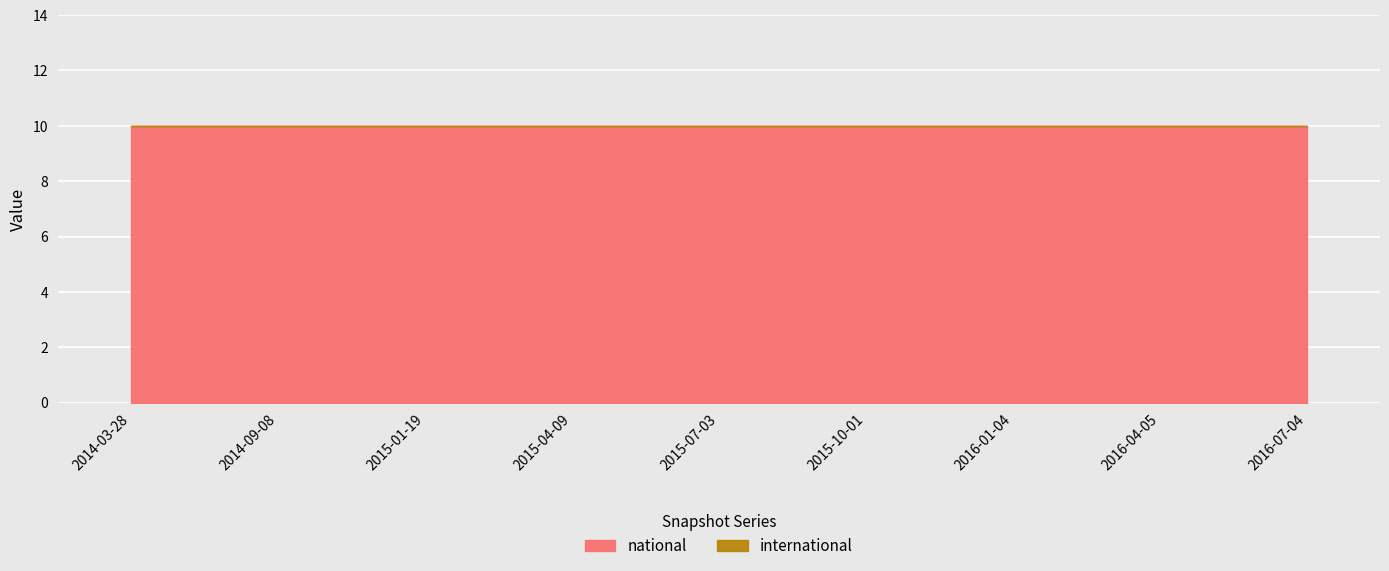

Rank the categories by international value from highest to lowest.

2014-03-28, 2014-09-08, 2015-01-19, 2015-04-09, 2015-07-03, 2015-10-01, 2016-01-04, 2016-04-05, 2016-07-04